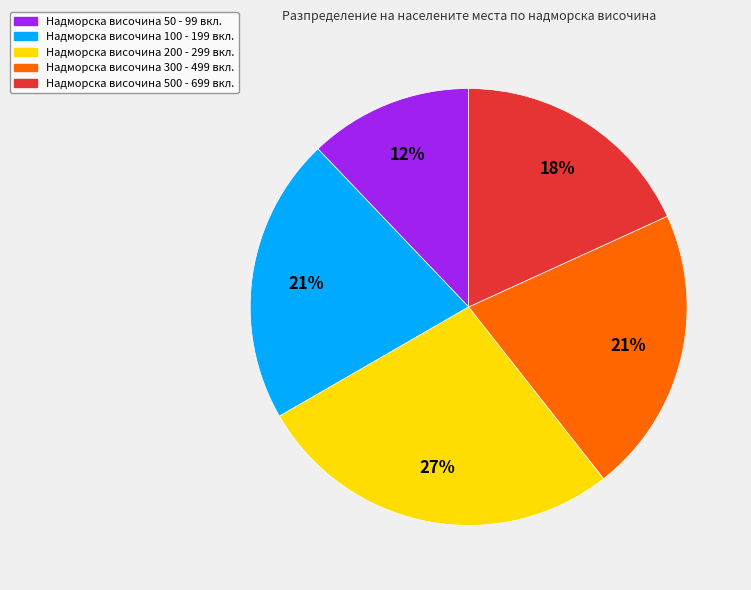

Is there any slice that represents more than half of the pie?

No